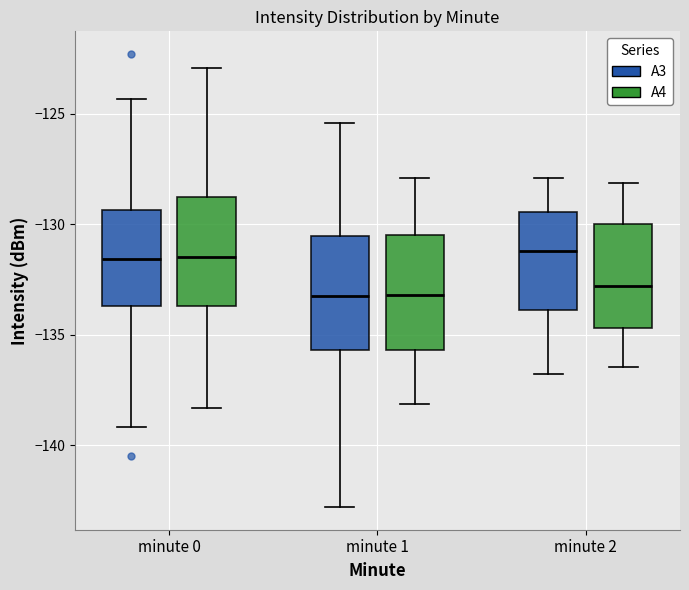

Where does the lower whisker of the box for minute 1 (A3) end on the y-axis? The values are not printed on the chart, so give them approximately, as read against the axis.

-143.0